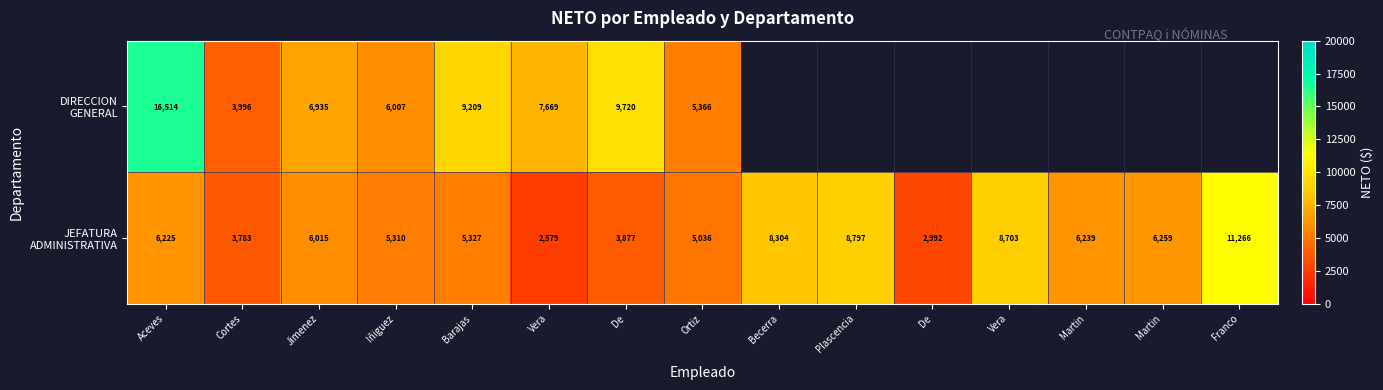

What is the approximate value of JEFATURA ADMINISTRATIVA at Barajas?

5327.0